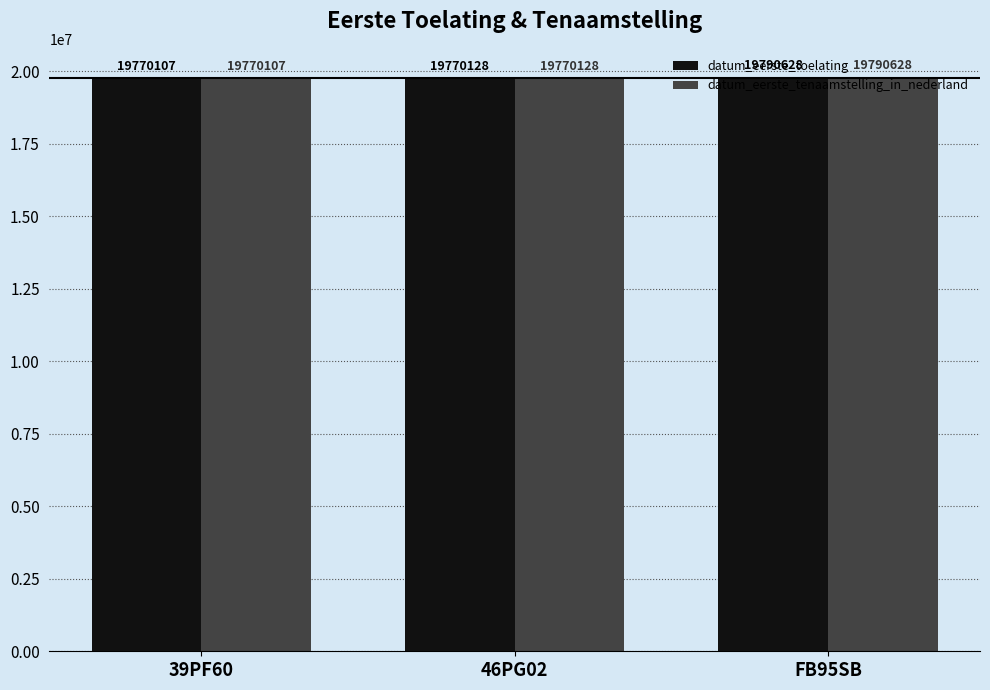

What is the average value of the datum_eerste_tenaamstelling_in_nederland series?

19776954